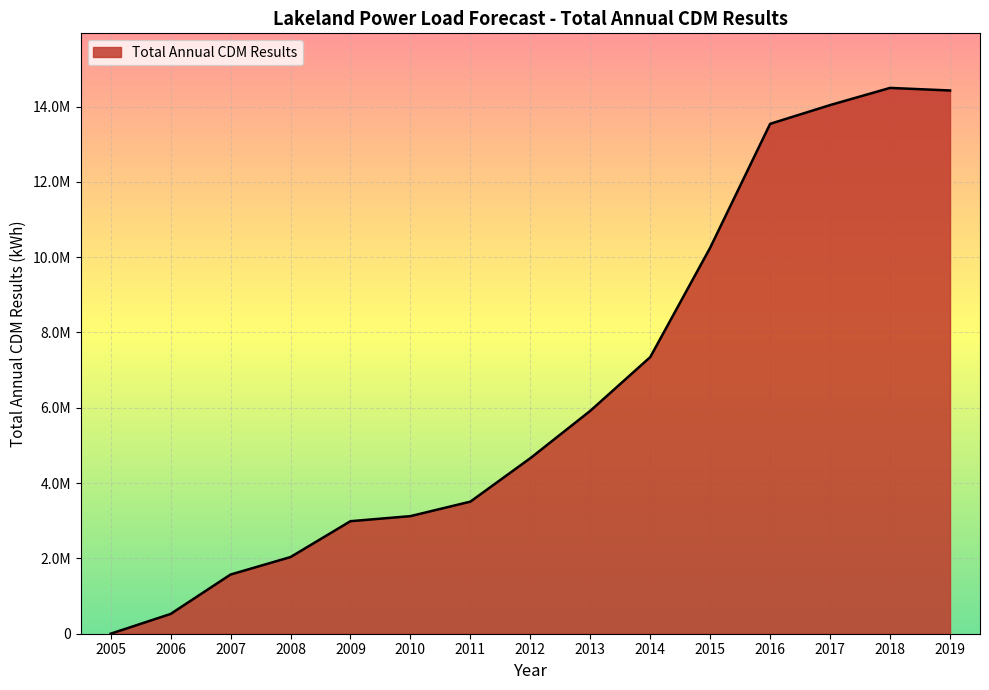

Which has a higher value, 2015 or 2013?

2015